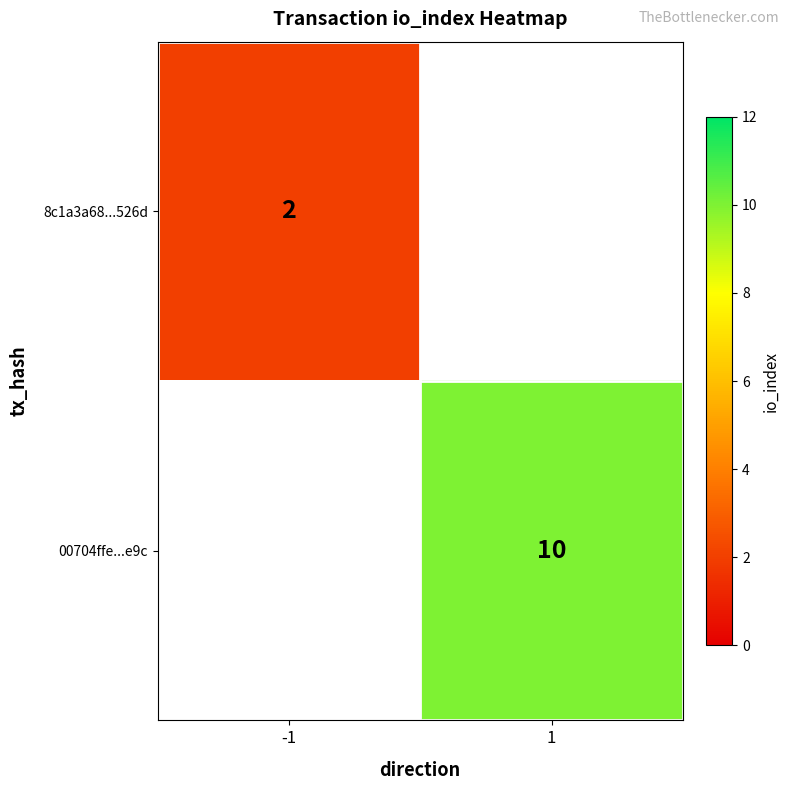

How many distinct data groups are displayed?

2